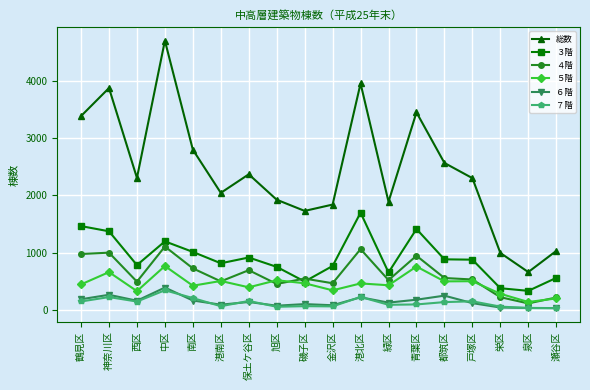

What are all the series names shown in the legend?

総数, ３階, ４階, ５階, ６階, ７階